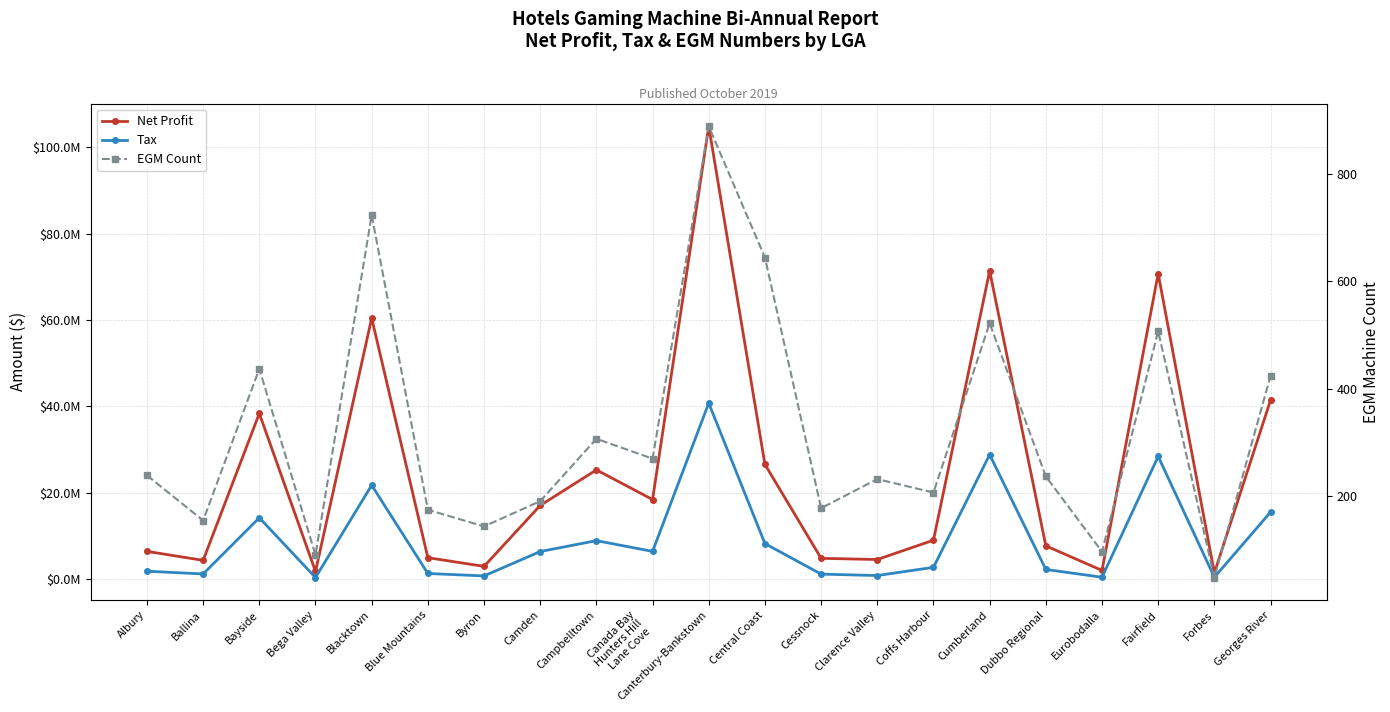

What is the value of the EGM Count point at the 2nd from the left?

155.0